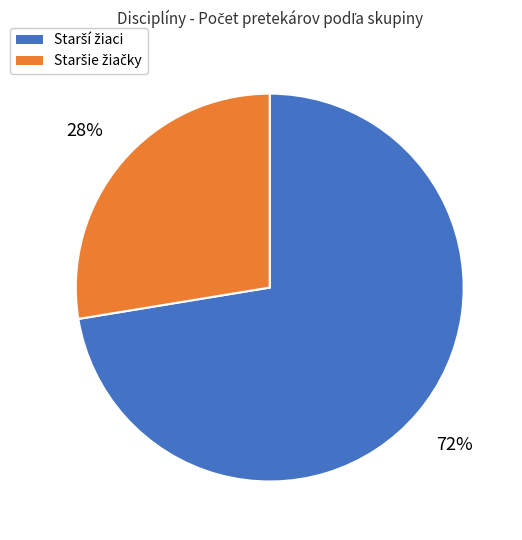

Does any single category account for the majority?

Yes